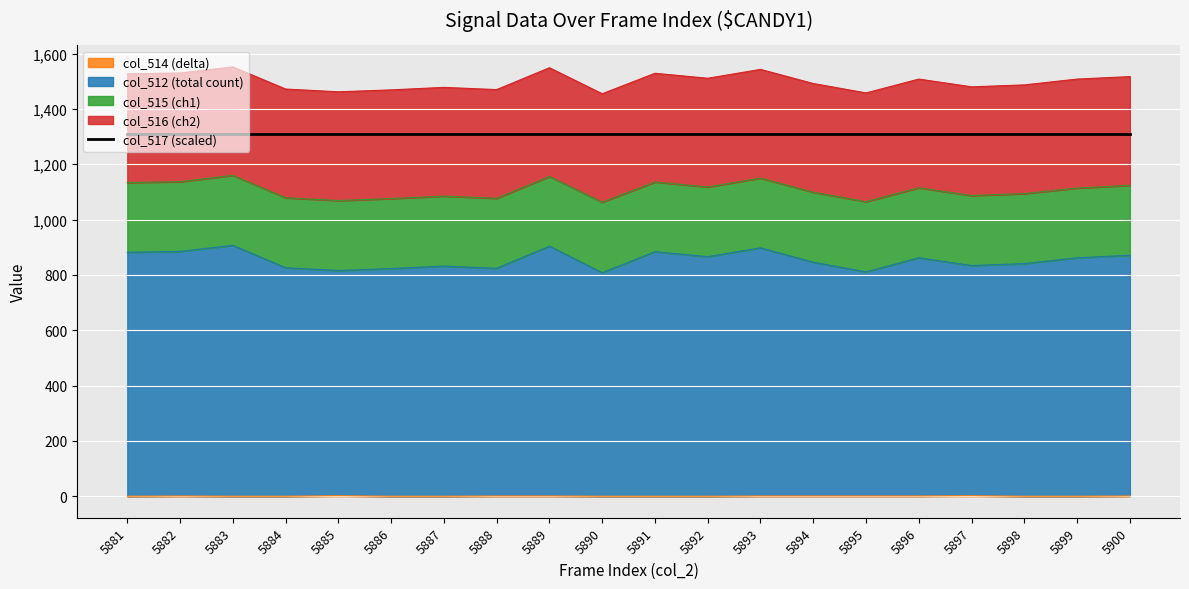

True or false: col_514 and col_512 intersect in this chart.

False